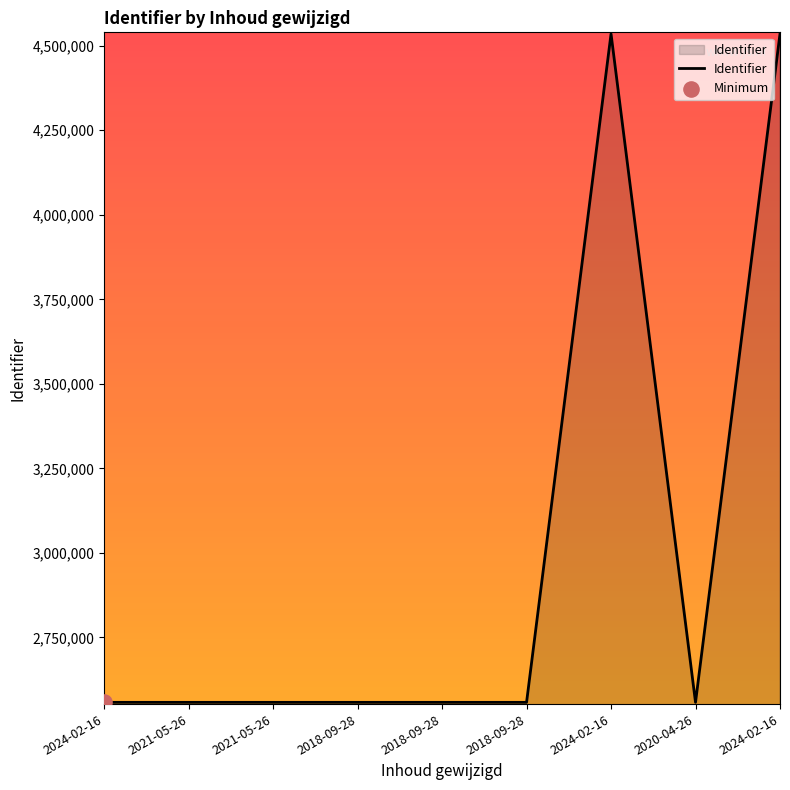

How many lines are shown in the chart?

1